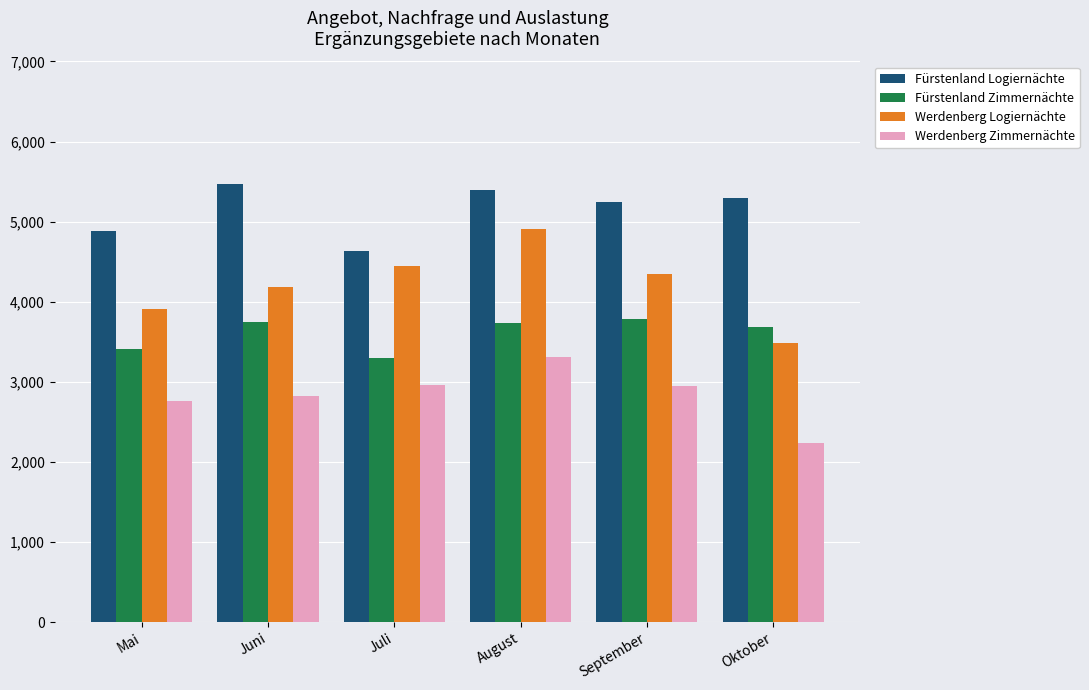

List the series in order of their peak value, highest first.

Fürstenland Logiernächte, Werdenberg Logiernächte, Fürstenland Zimmernächte, Werdenberg Zimmernächte